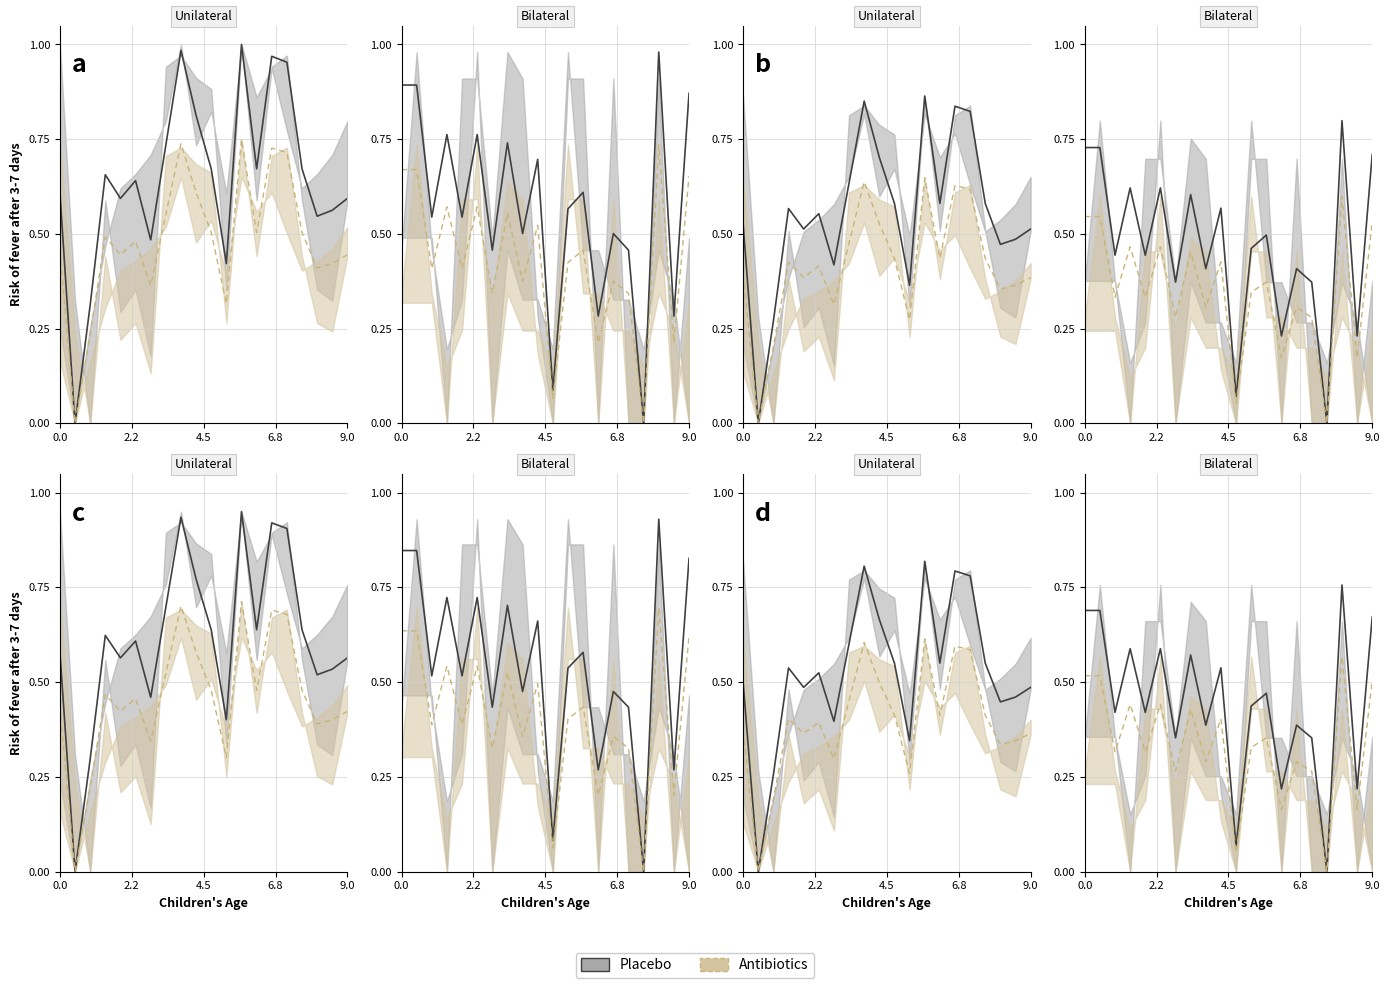

Which series has the largest total across all categories?

Placebo